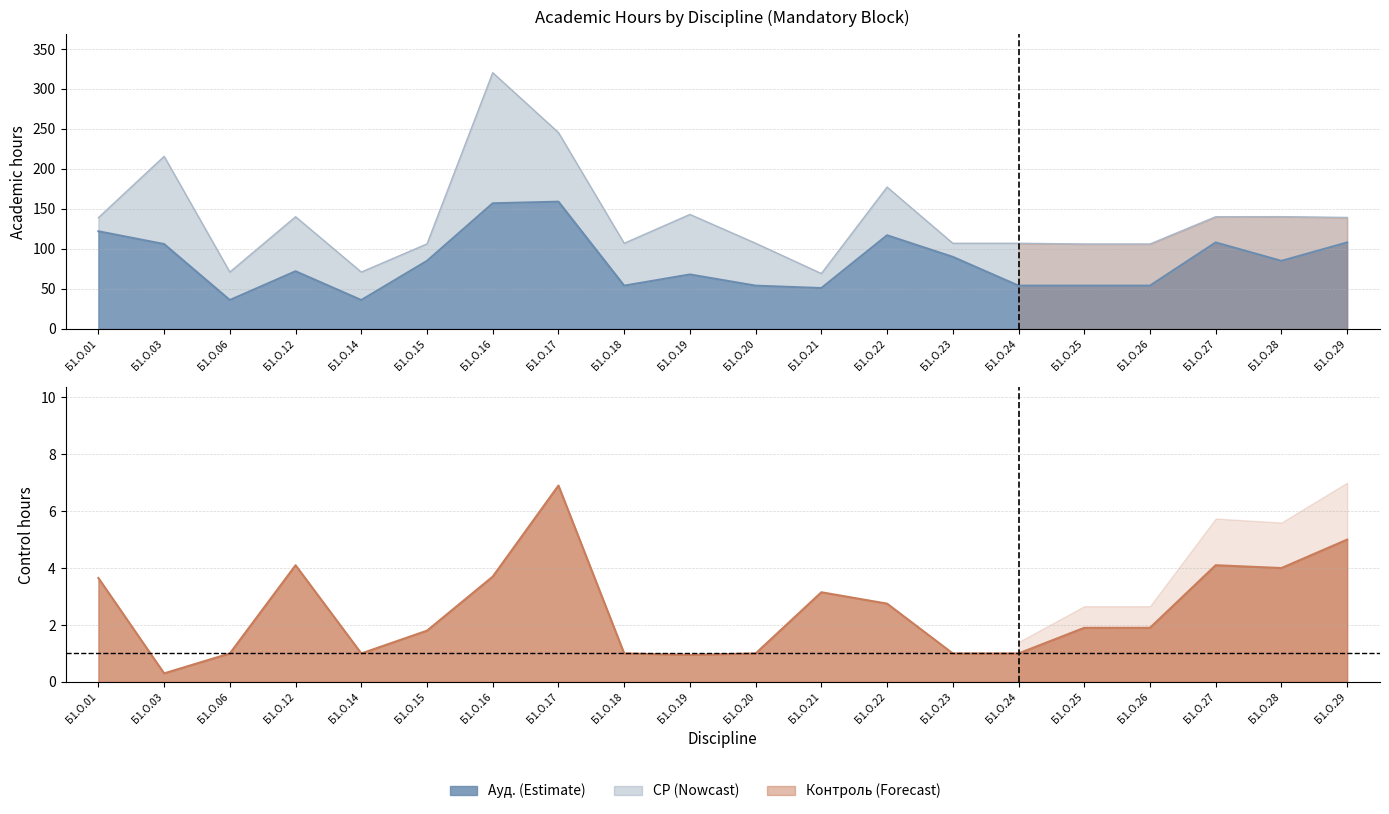

What is the spread (max minus min) of values at Б1.О.17?

152.1